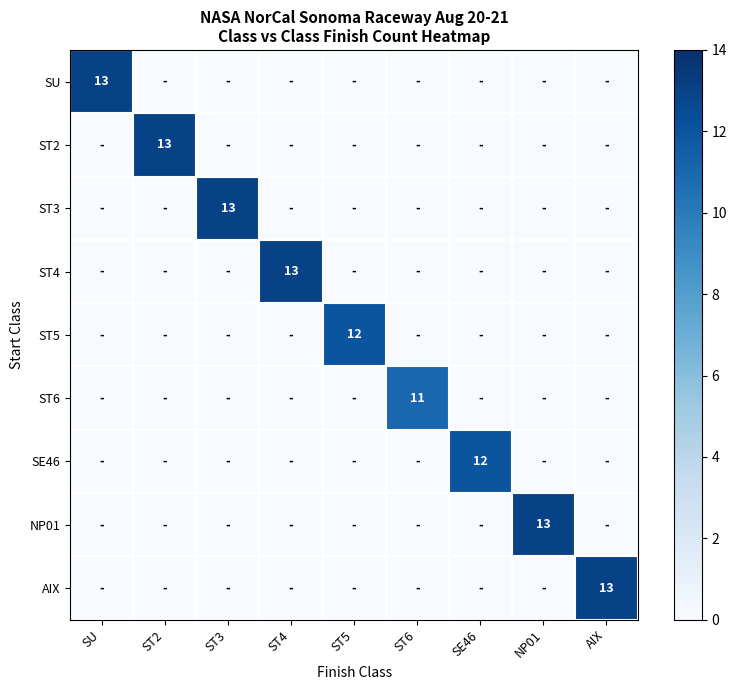

How many values in the ST3 series exceed 0?

1